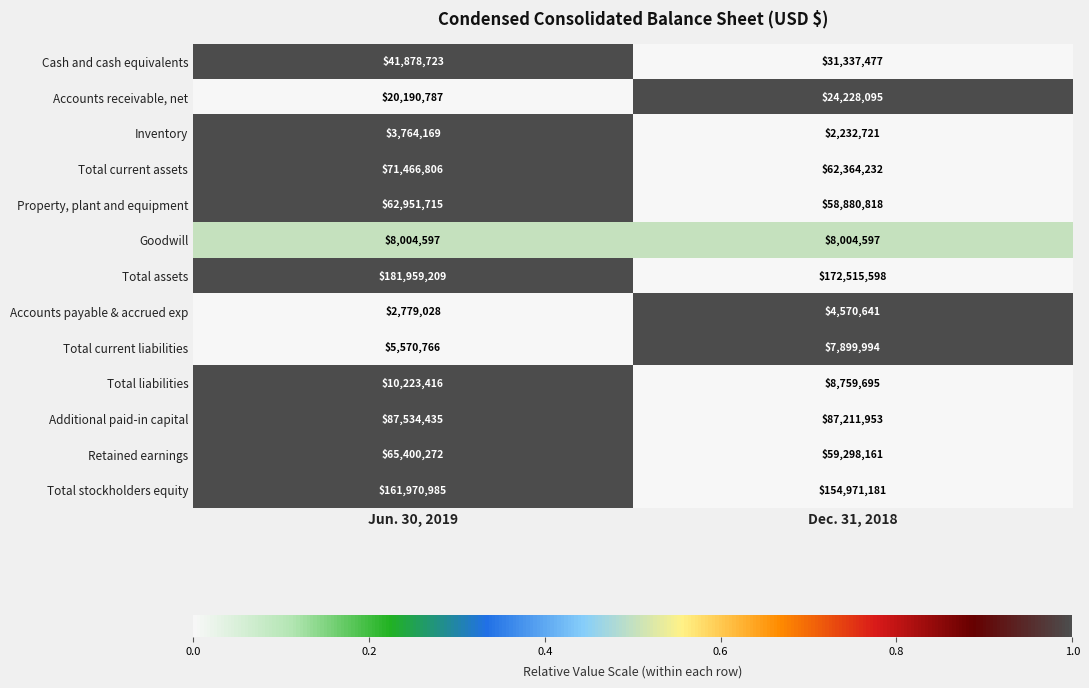

Is it true that Total current assets equals 71466806 at Jun. 30, 2019?

True